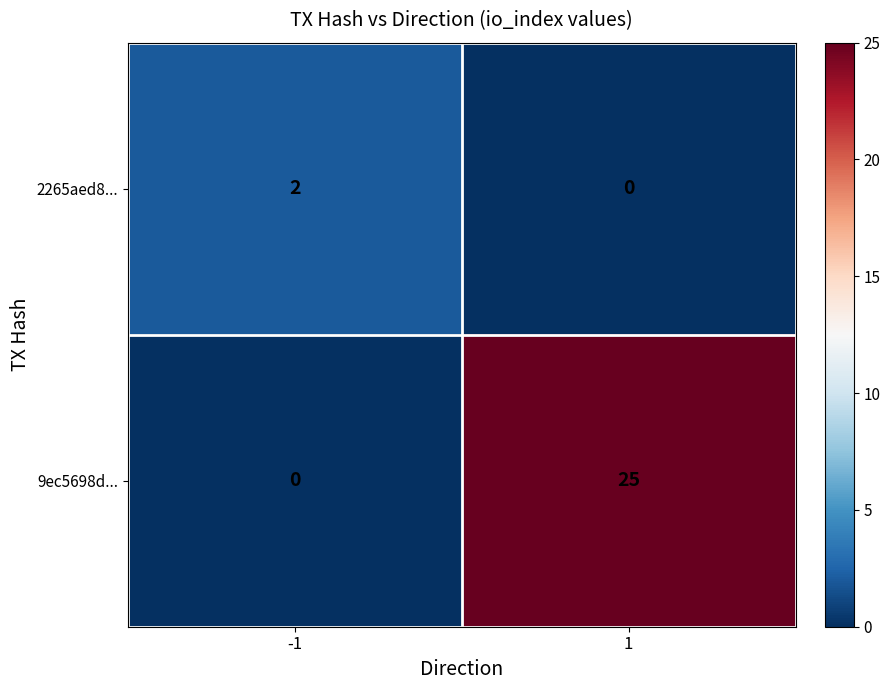

Reading left to right, transcribe all the data shown in this chart.

2265aed8...: 2	0
9ec5698d...: 0	25